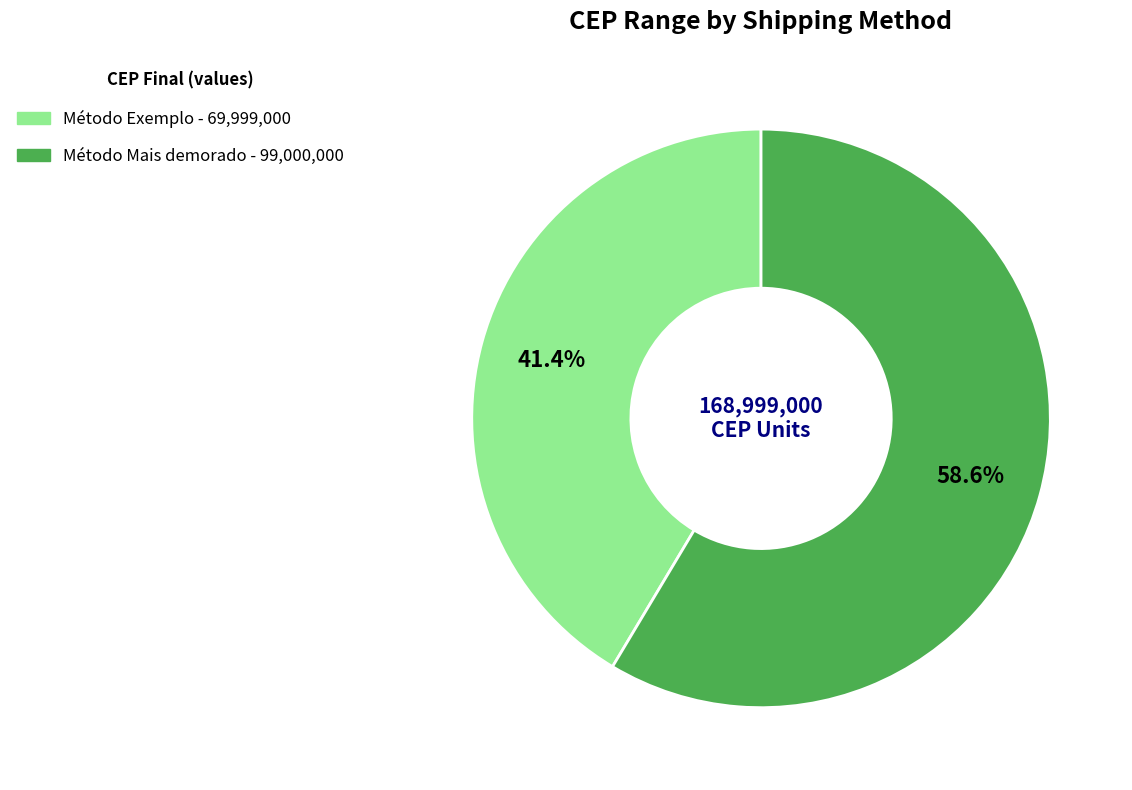

Which has a higher value, Método Exemplo or Método Mais demorado?

Método Mais demorado